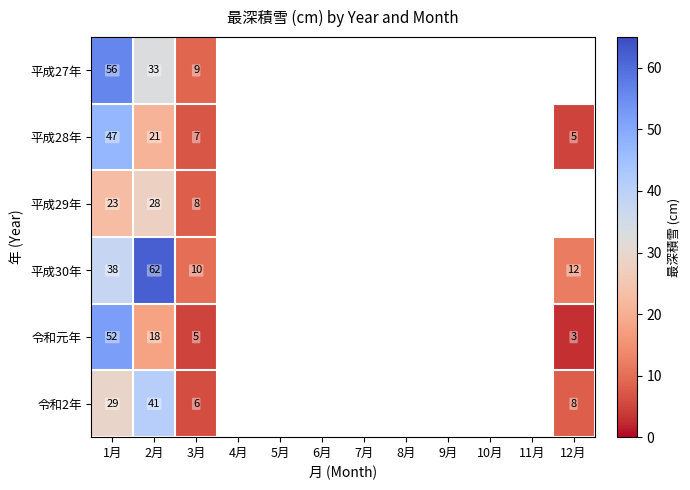

What is the difference between the highest and lowest values at 2月?

44